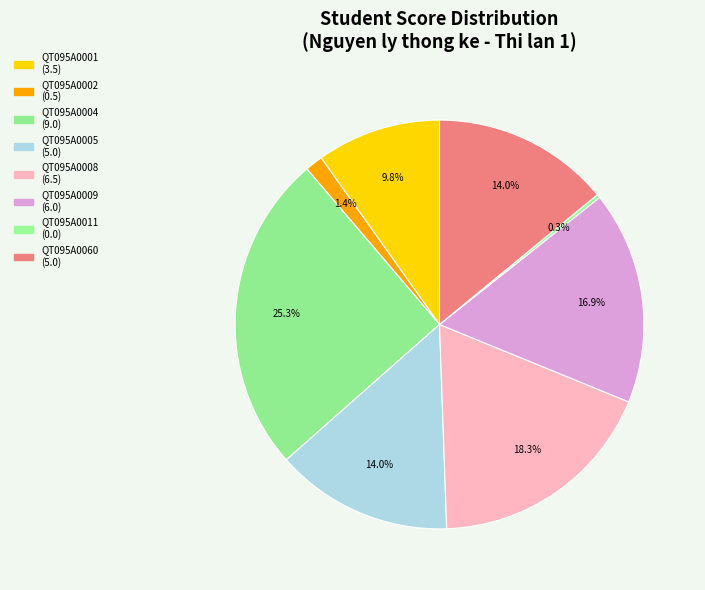

How many slices are in this pie chart?

8